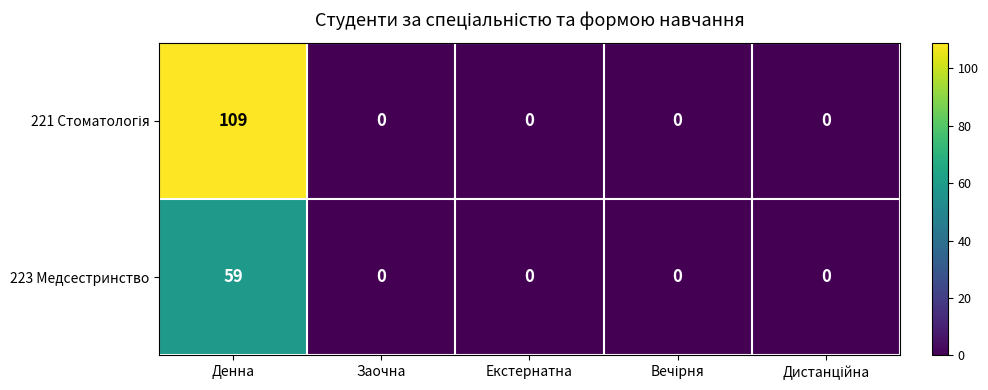

What is the difference between the 223 Медсестринство values at Денна and Екстернатна?

59